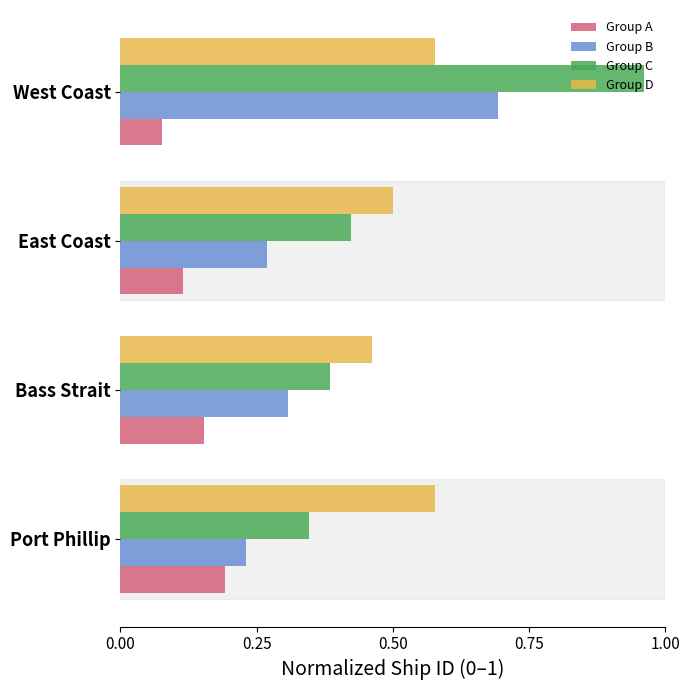

At which category is the sum across all series the highest?

West Coast